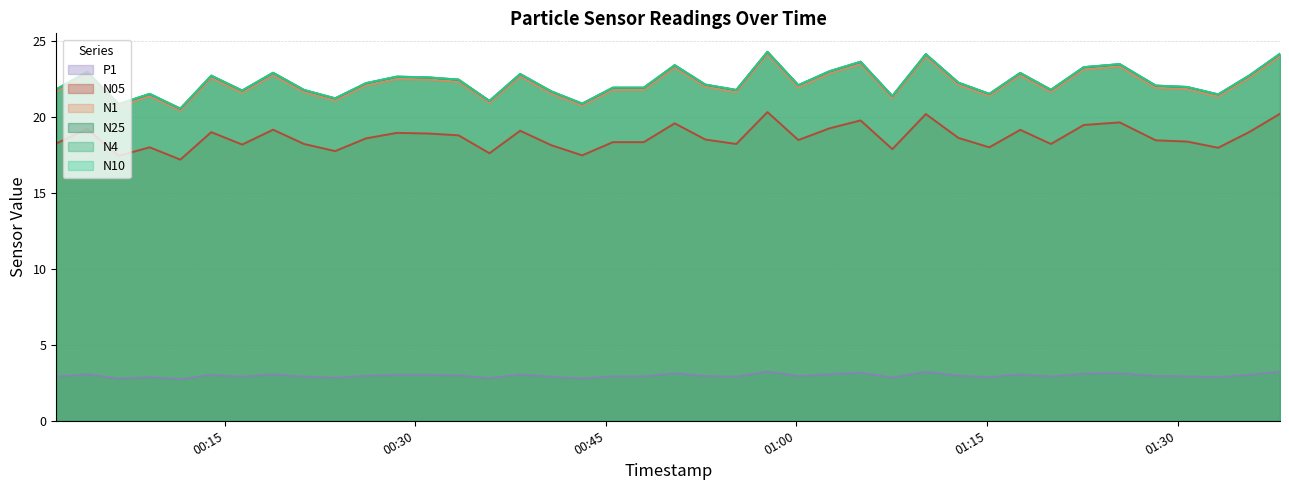

What position from the right is 2023-08-20T00:45:33?

22